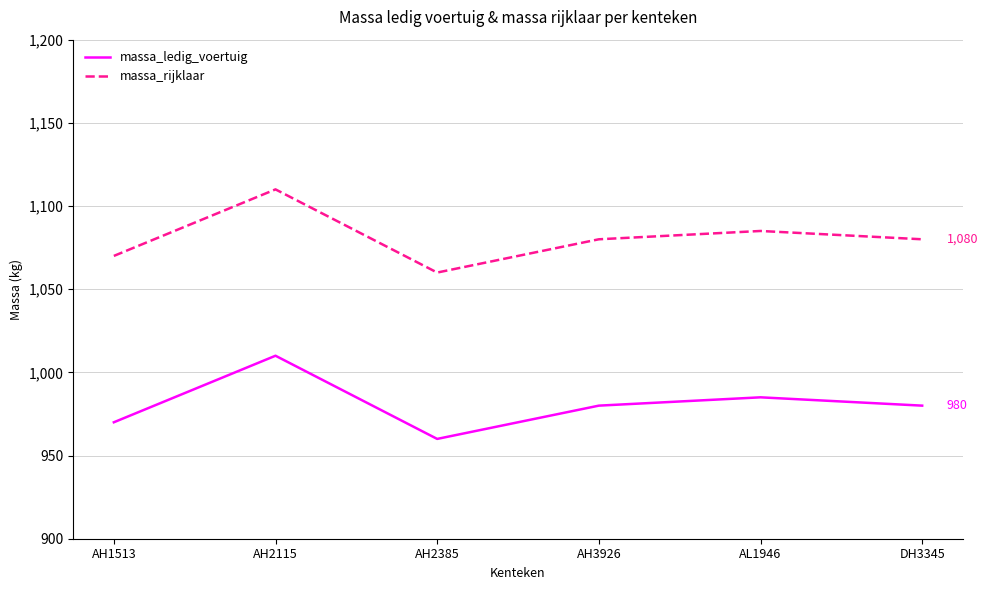

True or false: massa_ledig_voertuig and massa_rijklaar cross at least once.

False